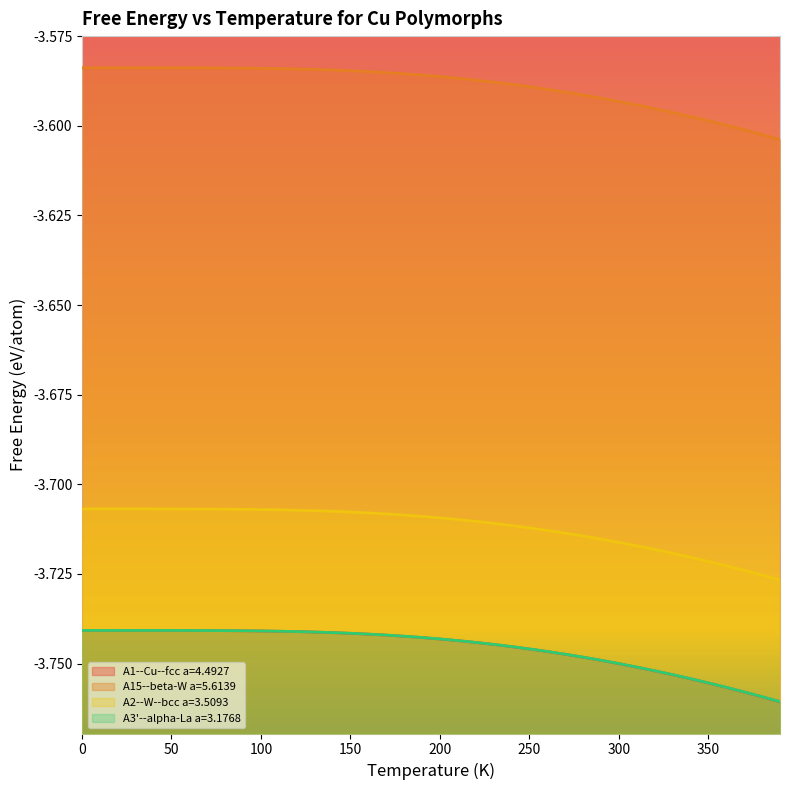

What position from the right is 10.0?

39